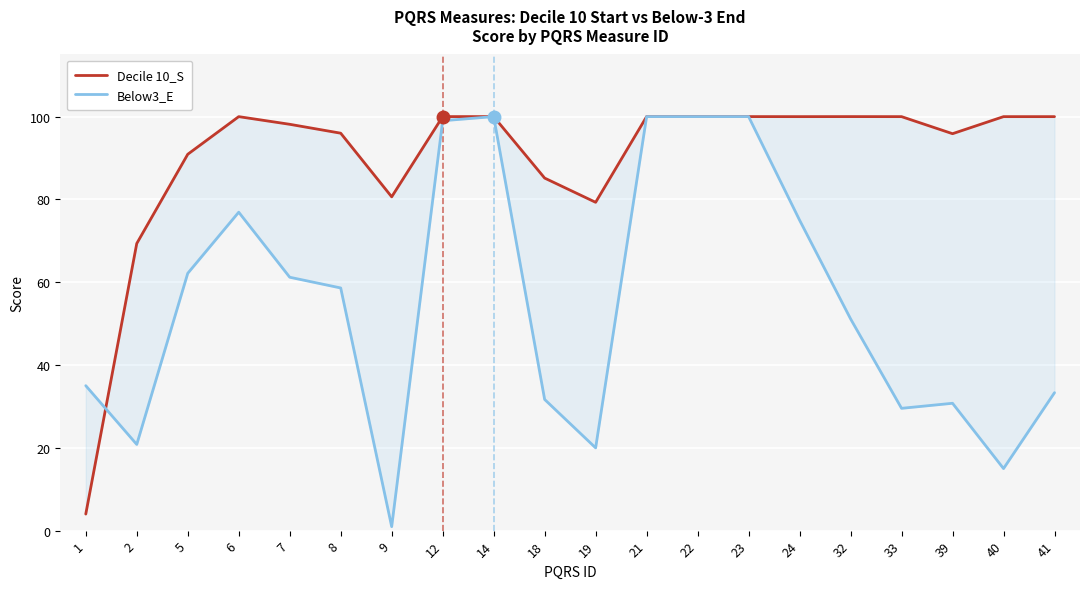

Which series changed the most between 1 and 14?

Decile 10_S